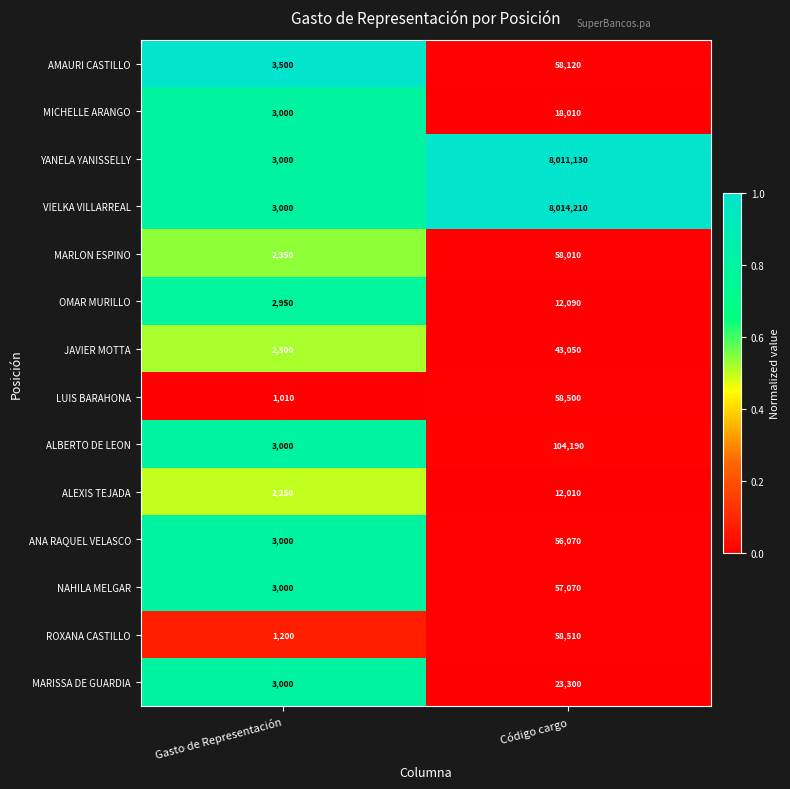

Reading left to right, list all the values displayed in this chart.

AMAURI CASTILLO: Gasto de Representación=3500	Código cargo=58120
MICHELLE ARANGO: Gasto de Representación=3000	Código cargo=18010
YANELA YANISSELLY: Gasto de Representación=3000	Código cargo=8011130
VIELKA VILLARREAL: Gasto de Representación=3000	Código cargo=8014210
MARLON ESPINO: Gasto de Representación=2350	Código cargo=58010
OMAR MURILLO: Gasto de Representación=2950	Código cargo=12090
JAVIER MOTTA: Gasto de Representación=2300	Código cargo=43050
LUIS BARAHONA: Gasto de Representación=1010	Código cargo=58500
ALBERTO DE LEON: Gasto de Representación=3000	Código cargo=104190
ALEXIS TEJADA: Gasto de Representación=2250	Código cargo=12010
ANA RAQUEL VELASCO: Gasto de Representación=3000	Código cargo=56070
NAHILA MELGAR: Gasto de Representación=3000	Código cargo=57070
ROXANA CASTILLO: Gasto de Representación=1200	Código cargo=58510
MARISSA DE GUARDIA: Gasto de Representación=3000	Código cargo=23300